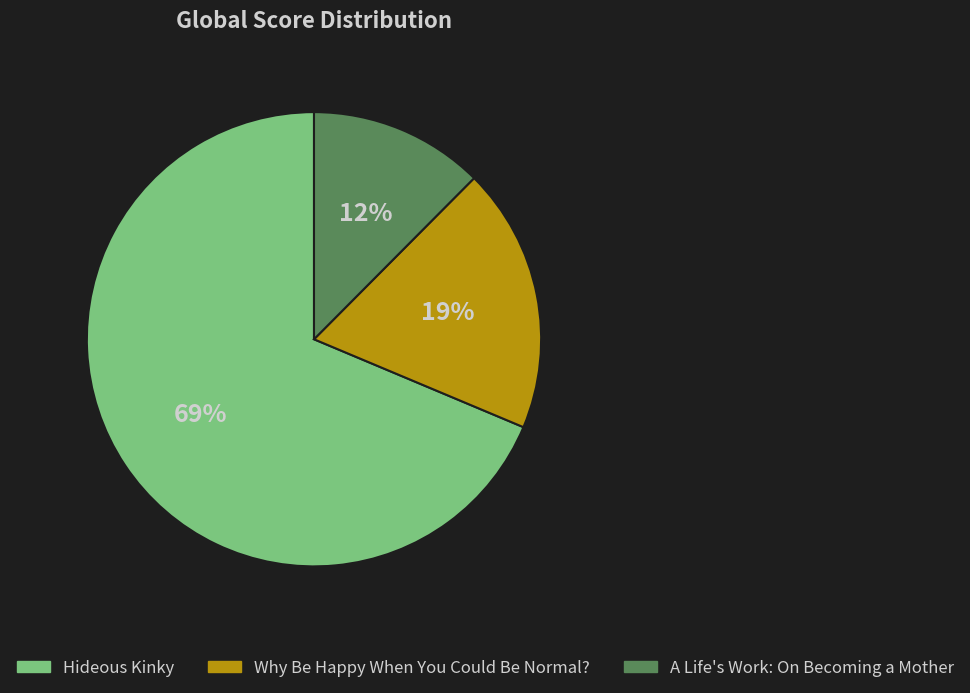

What is the largest slice in the pie chart?

Hideous Kinky